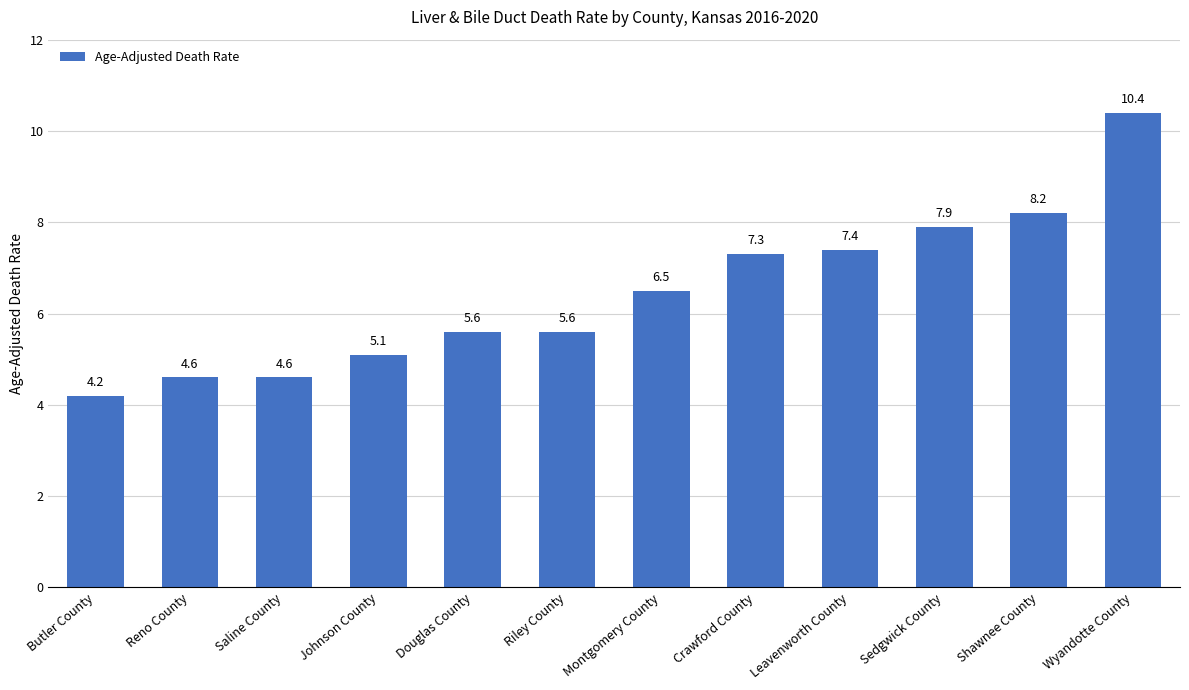

Which category has the highest value across all series?

Wyandotte County